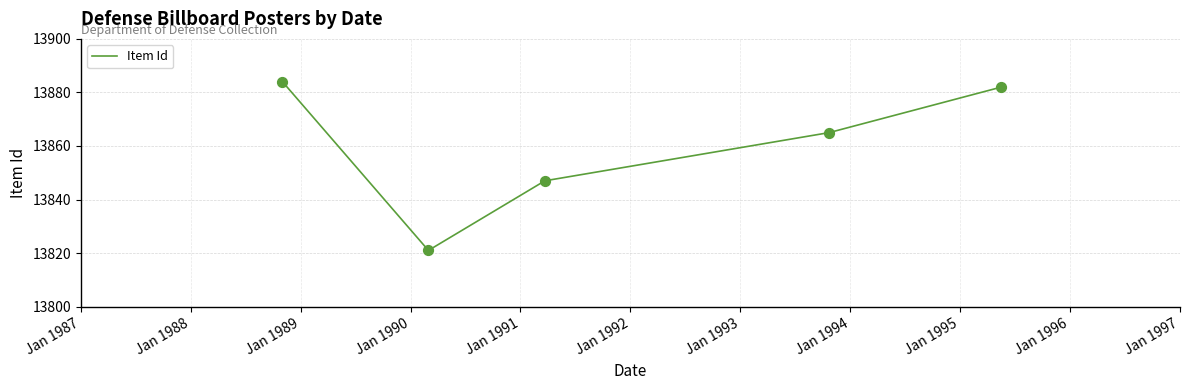

What is the maximum value shown in the chart?

13884